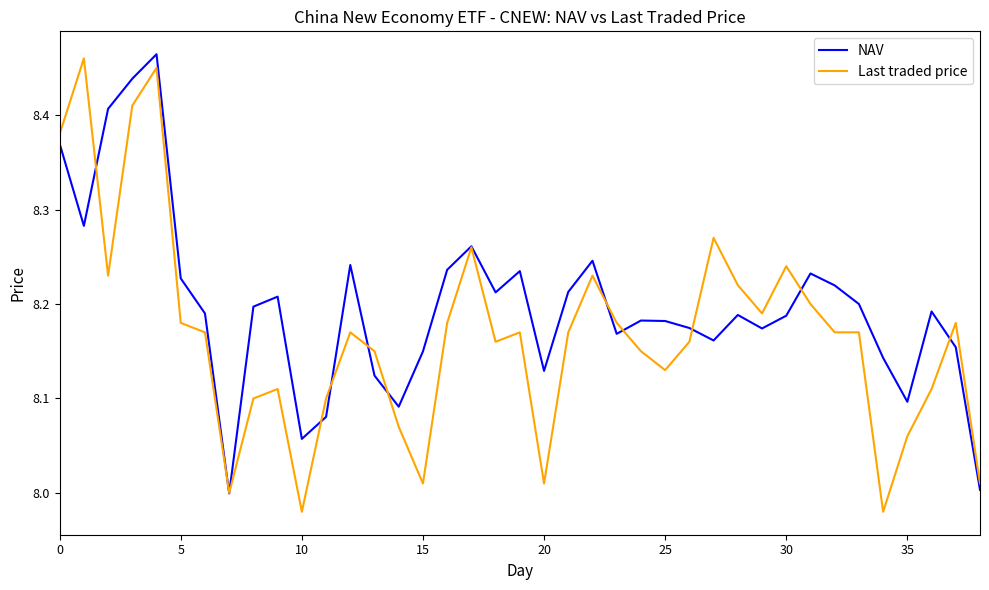

What is the sum of all NAV values?

319.7